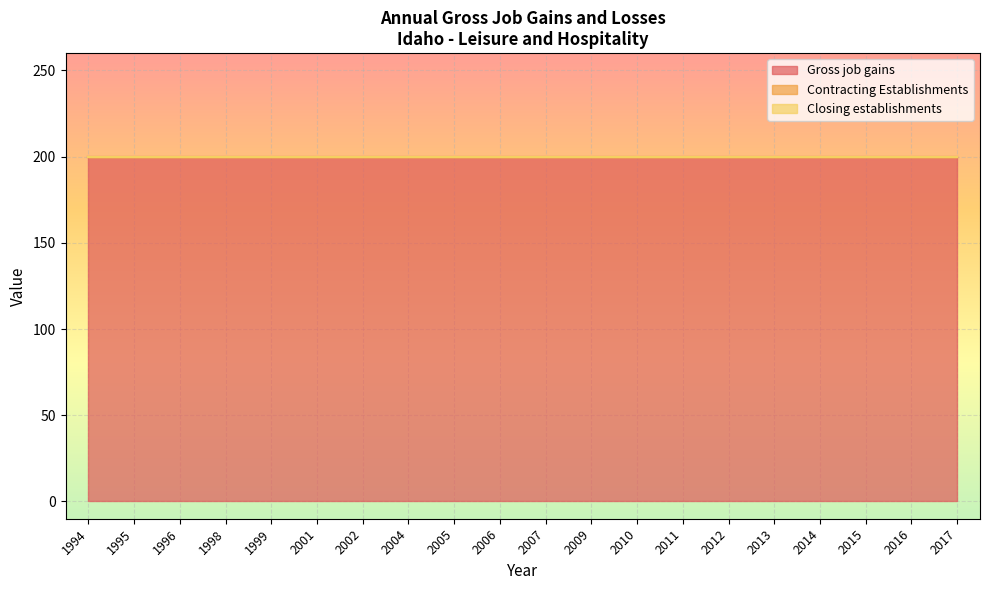

What is the value of the Gross job gains point at the 13th from the left?

200